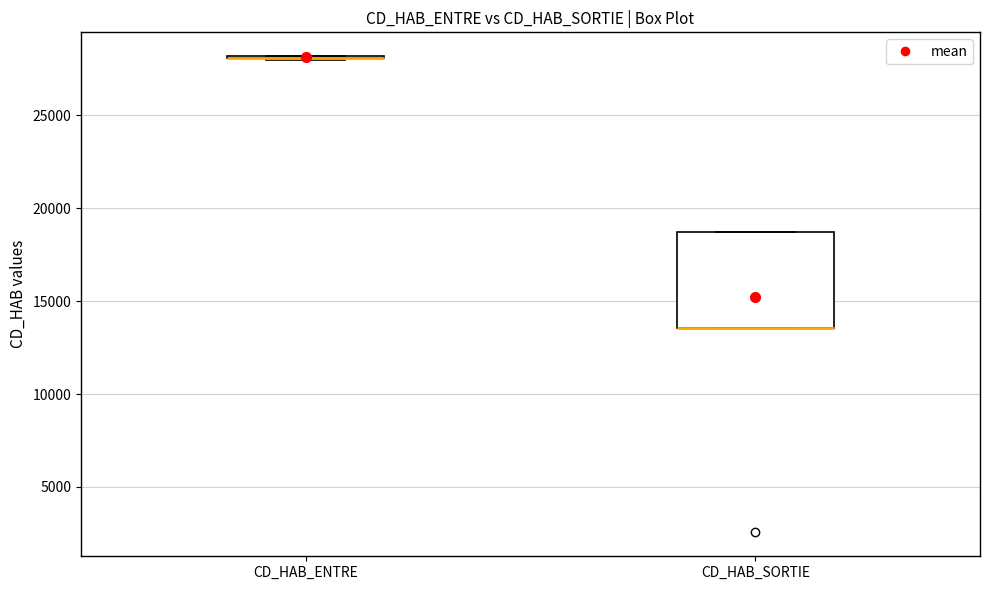

Reading left to right, transcribe this box plot: for each box, give where its median line is, the range the box spans, and where its two whiskers end, as read against the y-axis. The values are not printed on the chart, so give them approximately, as read against the axis.

CD_HAB_ENTRE: box collapsed to a line at 28000, whiskers 28000 to 28000
CD_HAB_SORTIE: median 13500 (drawn on the box's lower edge), box 13500 to 18500, whiskers 13500 to 18500